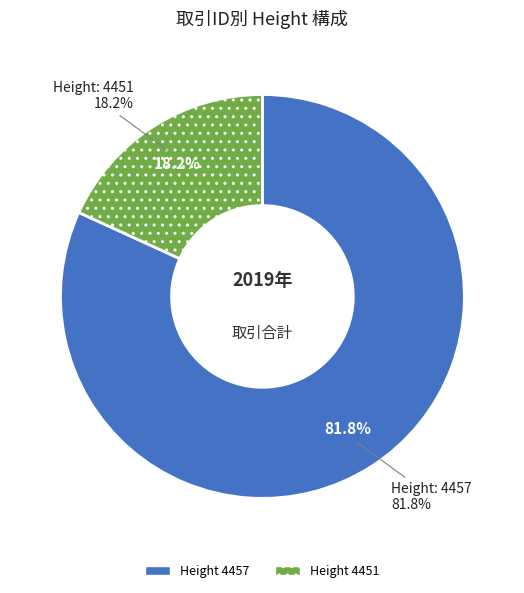

Which has a higher value, 4457 or 4451?

4457